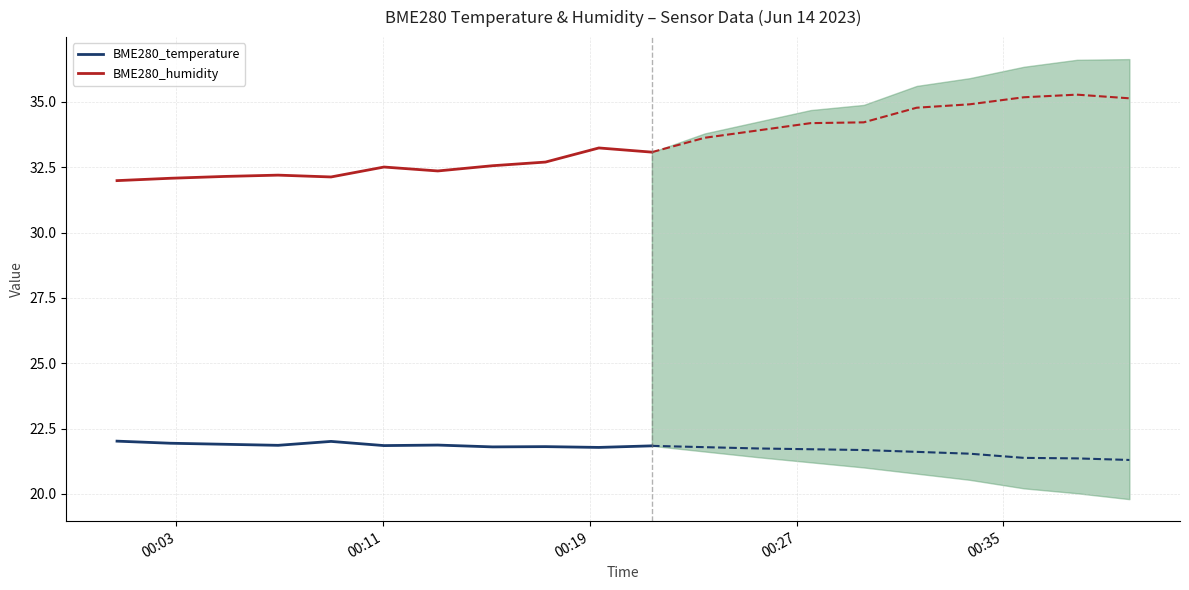

Rank the series by their maximum value, from lowest to highest.

BME280_temperature, BME280_humidity